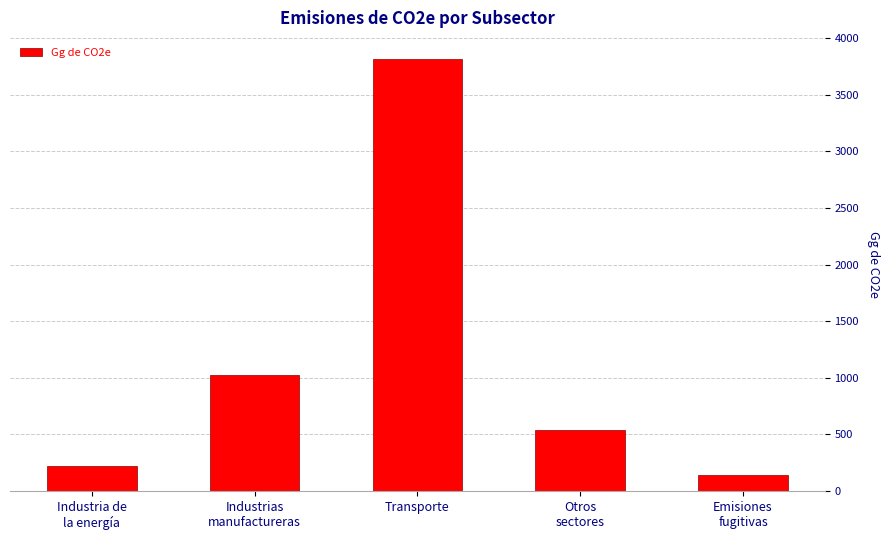

What is the label of the 3rd bar from the left?

Transporte